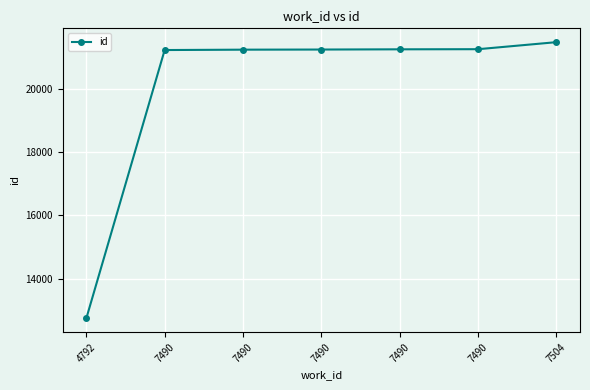

How many series are shown in this chart?

1